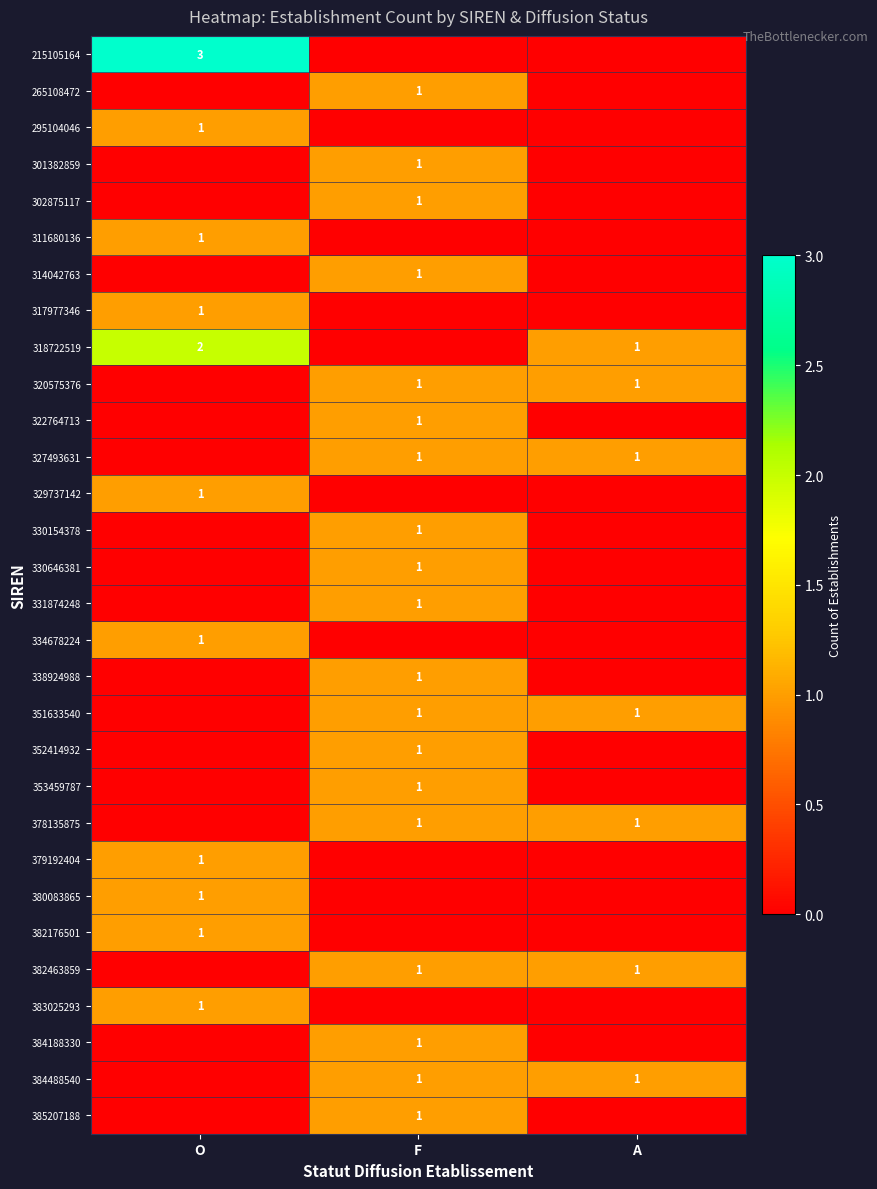

How many values in the 311680136 series exceed 0?

1